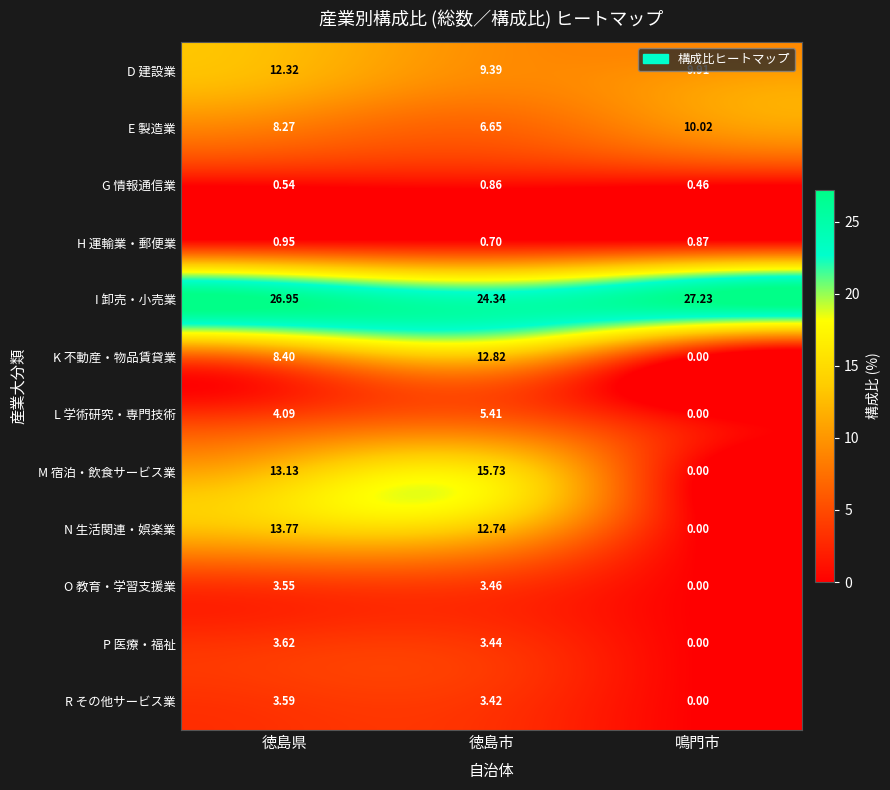

Which series has the largest range (max minus min)?

M 宿泊・飲食サービス業